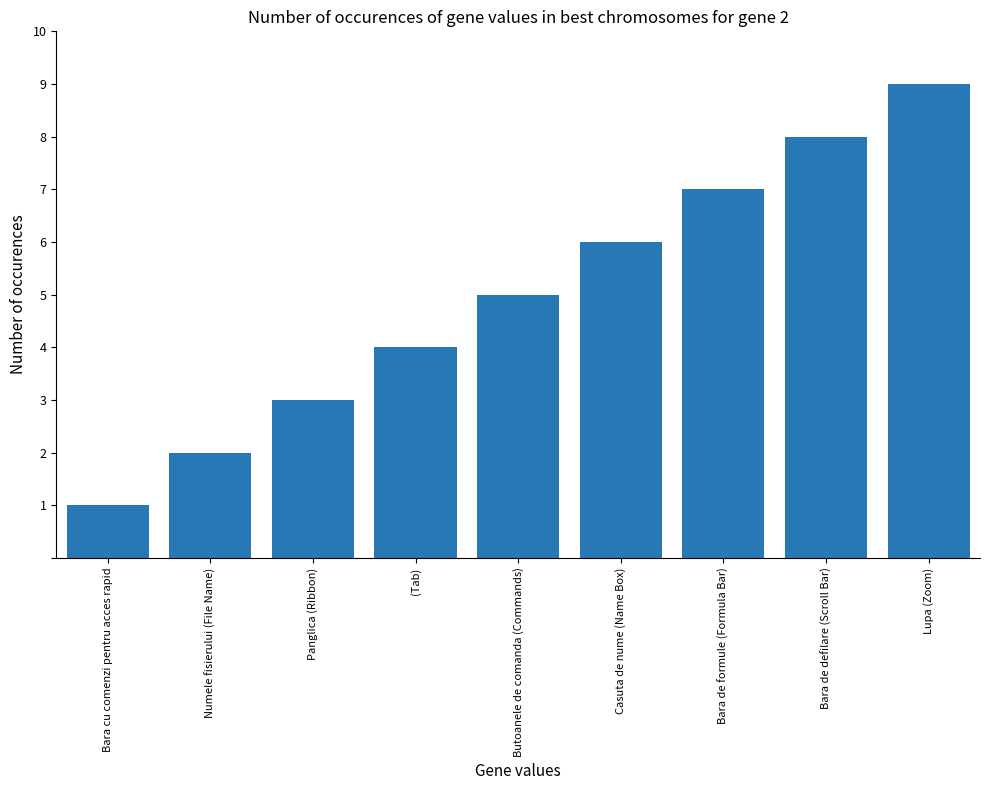

What value does the data have at Panglica (Ribbon)?

3